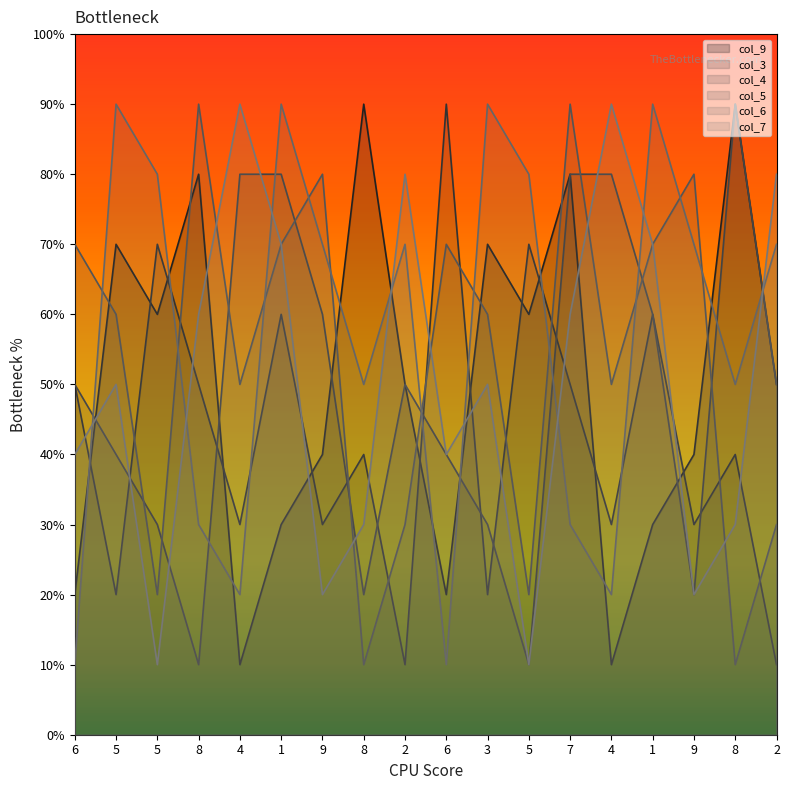

List the labels in order of col_5 value, smallest first.

8, 8, 5, 5, 2, 2, 4, 4, 5, 3, 6, 1, 6, 1, 9, 9, 8, 7